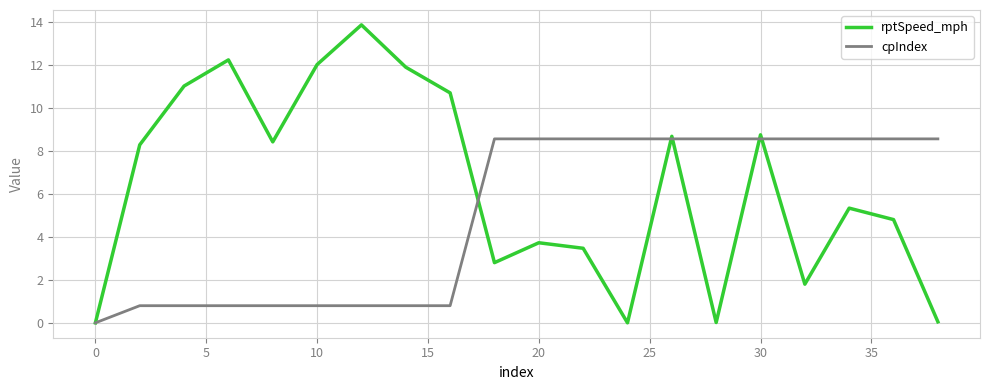

Rank the series by their maximum value, from highest to lowest.

rptSpeed_mph, cpIndex